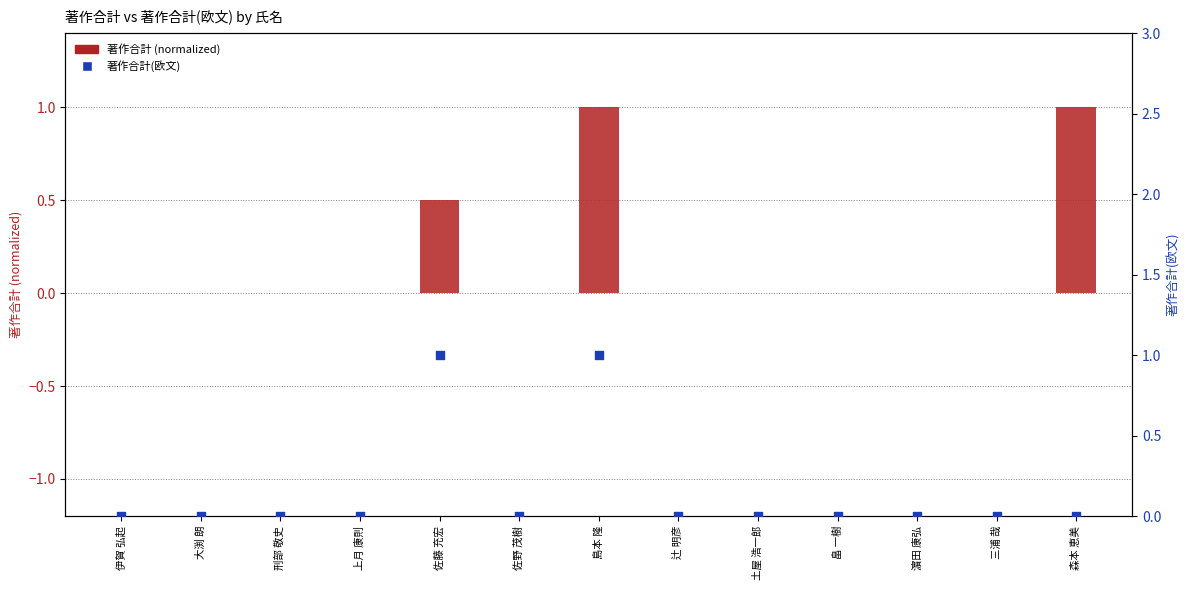

Which series has the largest total across all categories?

著作合計 (normalized)